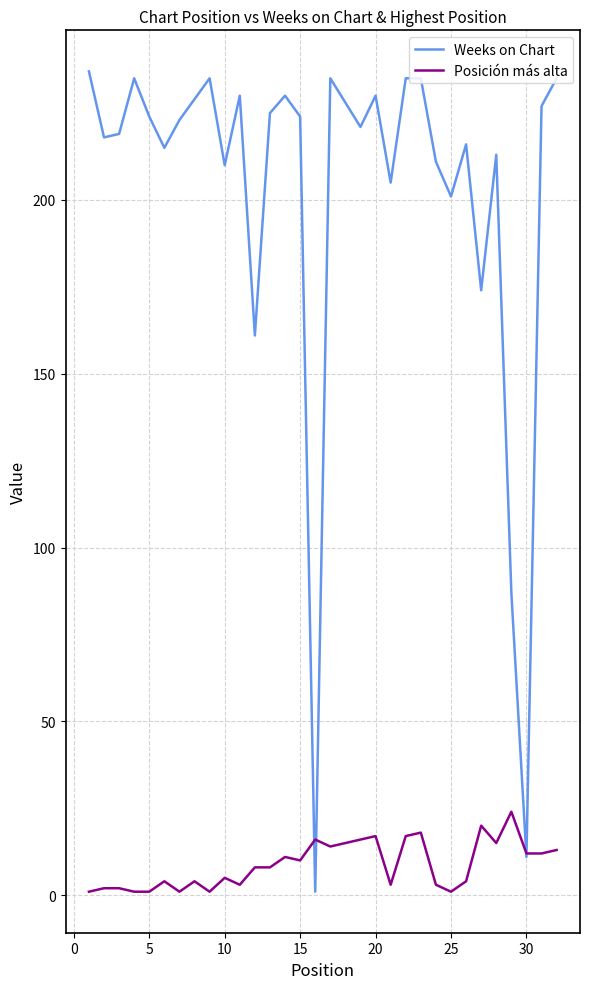

Does the chart display data point markers on the line(s)?

No